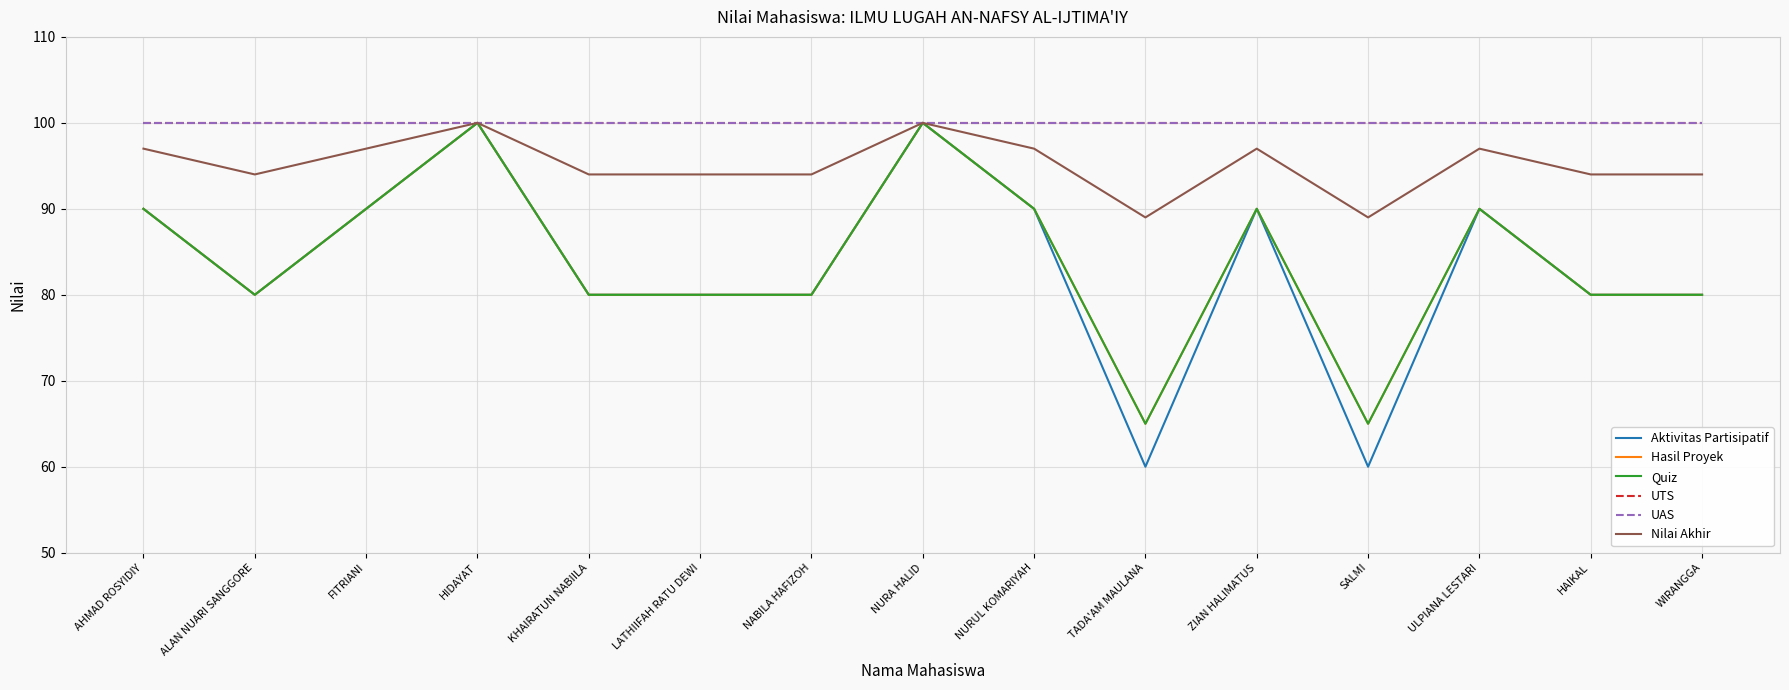

At how many categories does at least one series exceed 76?

15